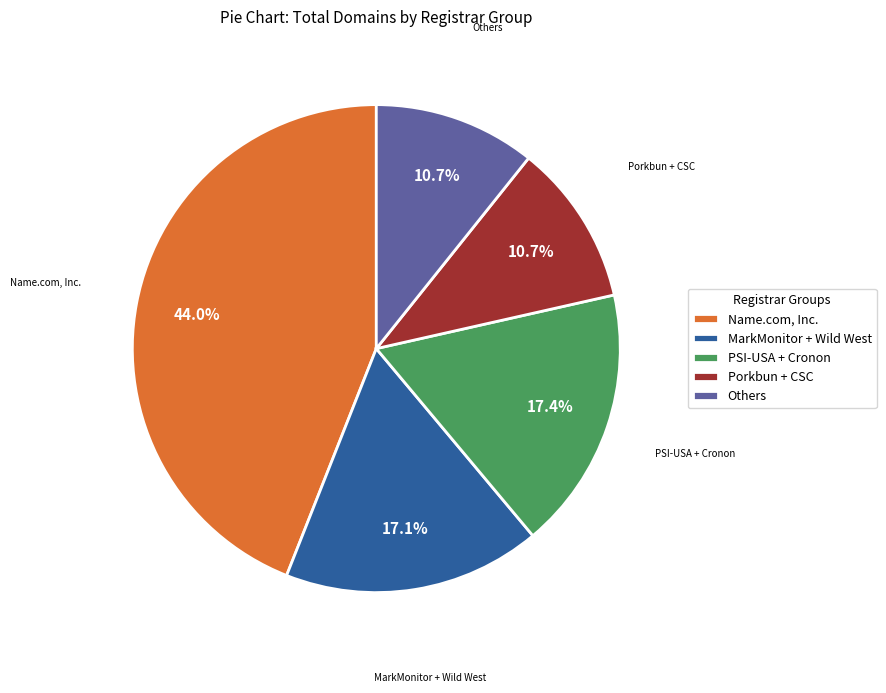

Does any single category account for the majority?

No